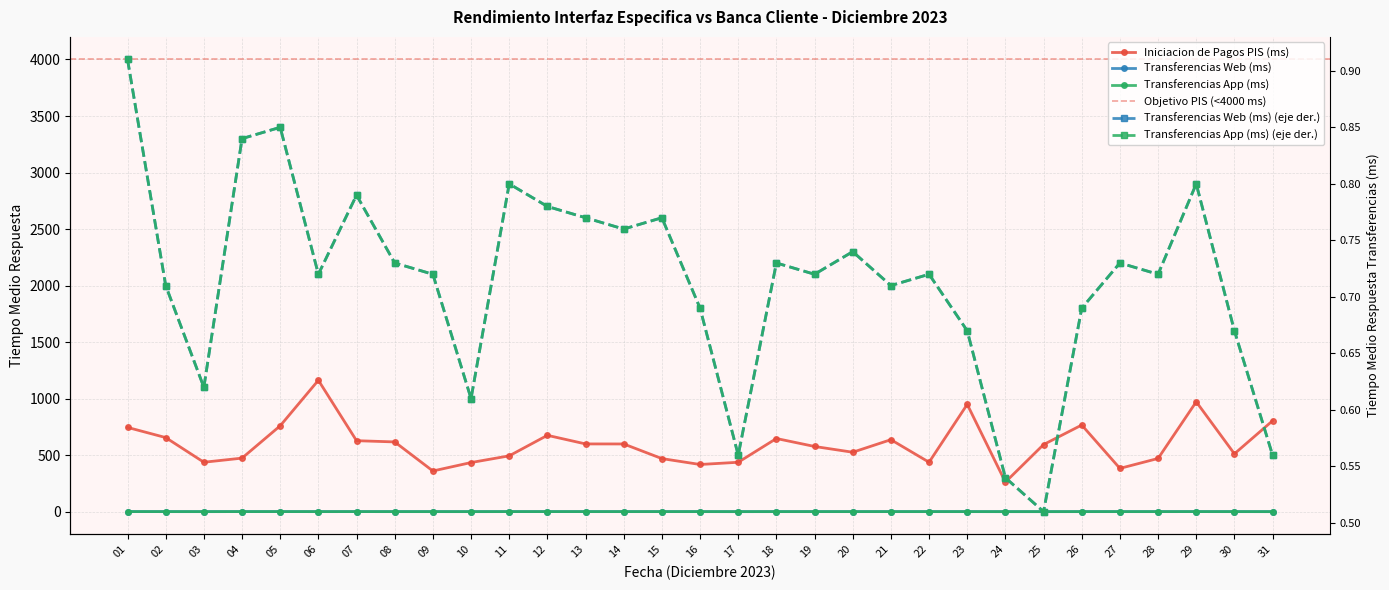

Reading left to right, what are all the values shown in this chart?

Iniciacion de Pagos PIS (ms): 01=745.6	02=655.7	03=437.5	04=473.9	05=759.9	06=1162.6	07=628.1	08=617.1	09=360.1	10=434.8	11=494.1	12=675.5	13=599.5	14=599.2	15=469.8	16=417.6	17=437.3	18=647.4	19=577.0	20=526.0	21=637.1	22=437.5	23=949.4	24=261.8	25=594.0	26=766.6	27=383.1	28=470.9	29=972.2	30=512.0	31=804.4
Transferencias Web (ms): 01=0.9	02=0.7	03=0.6	04=0.8	05=0.8	06=0.7	07=0.8	08=0.7	09=0.7	10=0.6	11=0.8	12=0.8	13=0.8	14=0.8	15=0.8	16=0.7	17=0.6	18=0.7	19=0.7	20=0.7	21=0.7	22=0.7	23=0.7	24=0.5	25=0.5	26=0.7	27=0.7	28=0.7	29=0.8	30=0.7	31=0.6
Transferencias App (ms): 01=0.9	02=0.7	03=0.6	04=0.8	05=0.8	06=0.7	07=0.8	08=0.7	09=0.7	10=0.6	11=0.8	12=0.8	13=0.8	14=0.8	15=0.8	16=0.7	17=0.6	18=0.7	19=0.7	20=0.7	21=0.7	22=0.7	23=0.7	24=0.5	25=0.5	26=0.7	27=0.7	28=0.7	29=0.8	30=0.7	31=0.6